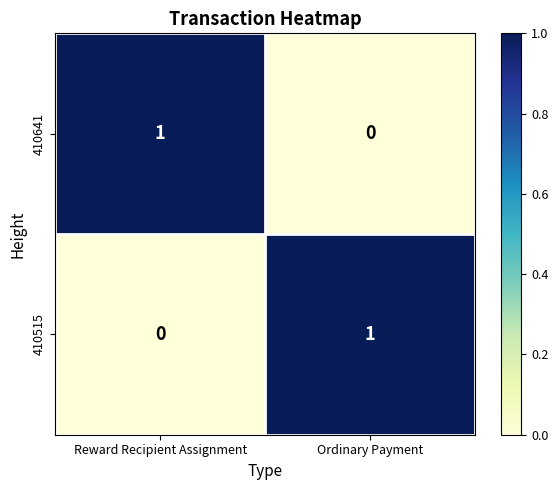

What is the total value across all series at Reward Recipient Assignment?

1